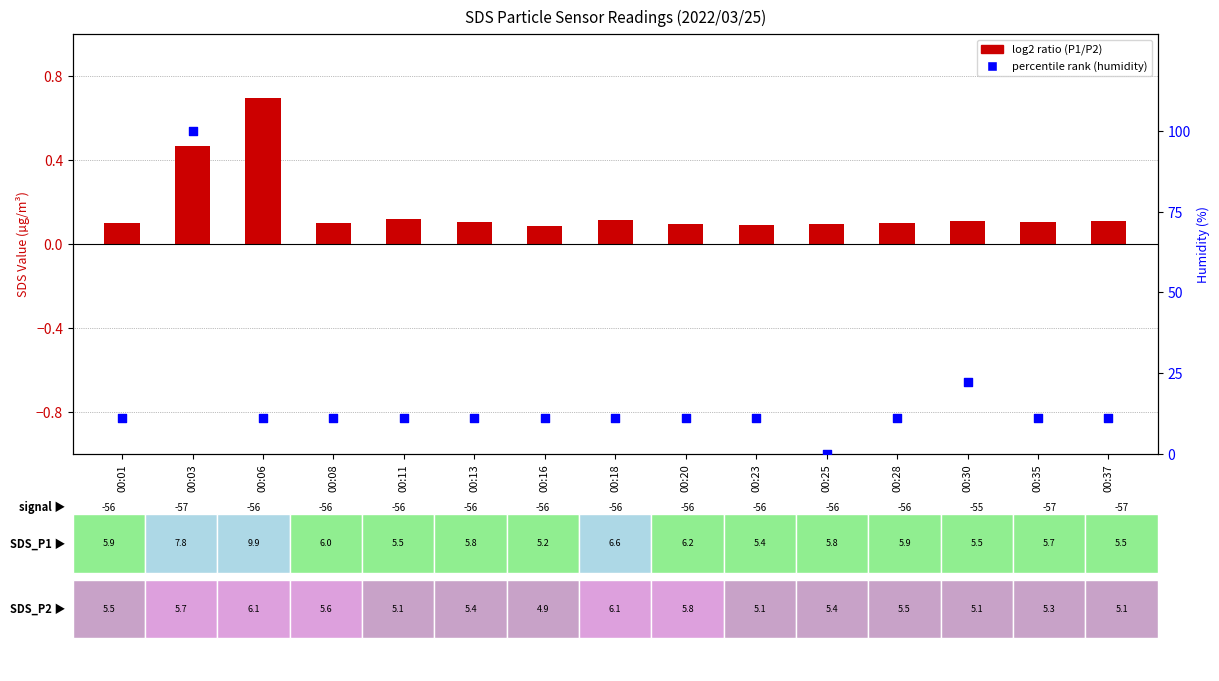

What are all the series names shown in the legend?

log2 ratio (P1/P2), percentile rank (humidity)